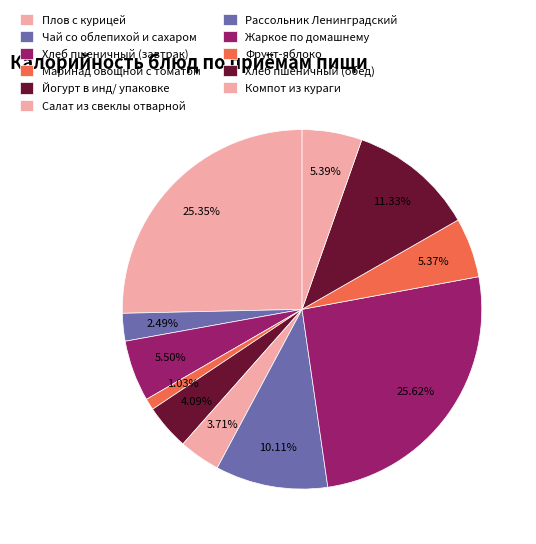

The Йогурт в инд/ упаковке slice represents 14% of the pie. True or false?

False